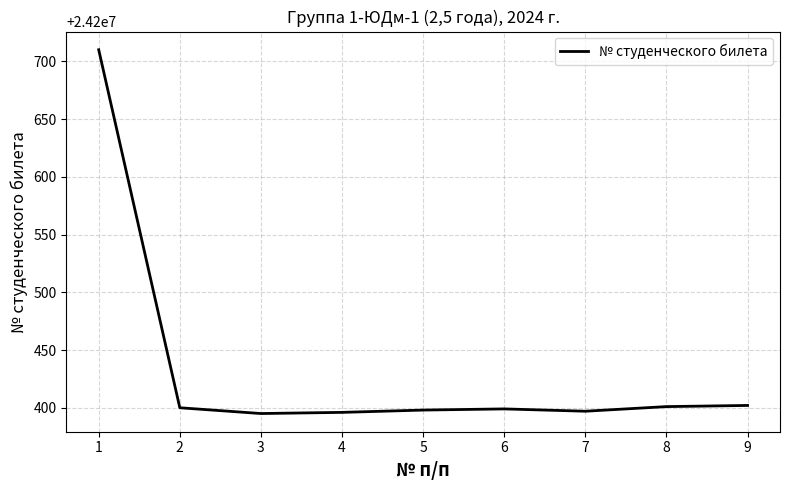

Is it true that the value at 6 is 24200399?

True